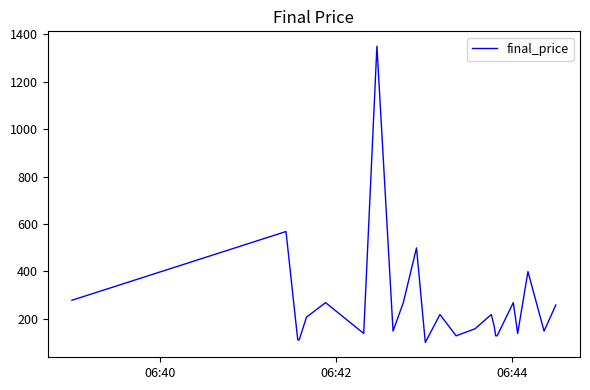

True or false: the data shows 203 at 30.

False